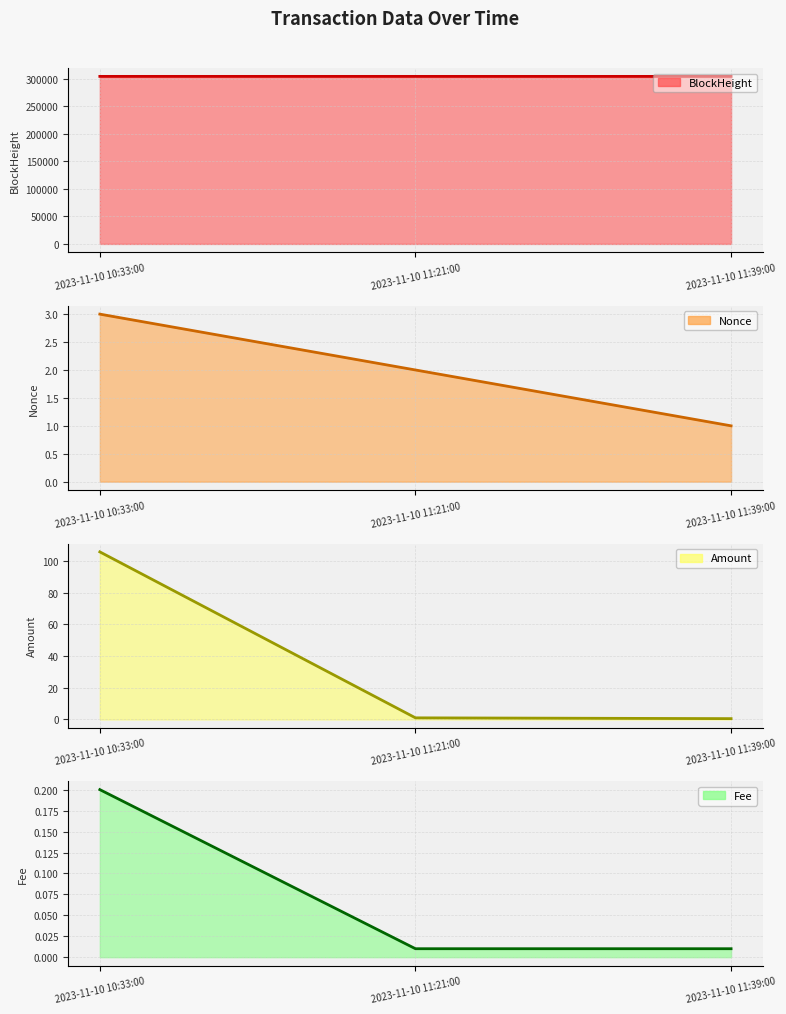

Count the Nonce line values in the range 1 to 3.

3